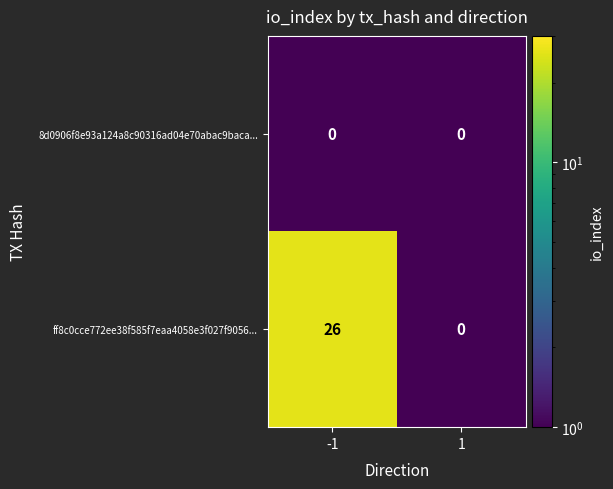

The value of ff8c0cce772ee38f585f7eaa4058e3f027f9056... at 1 is 0. True or false?

True